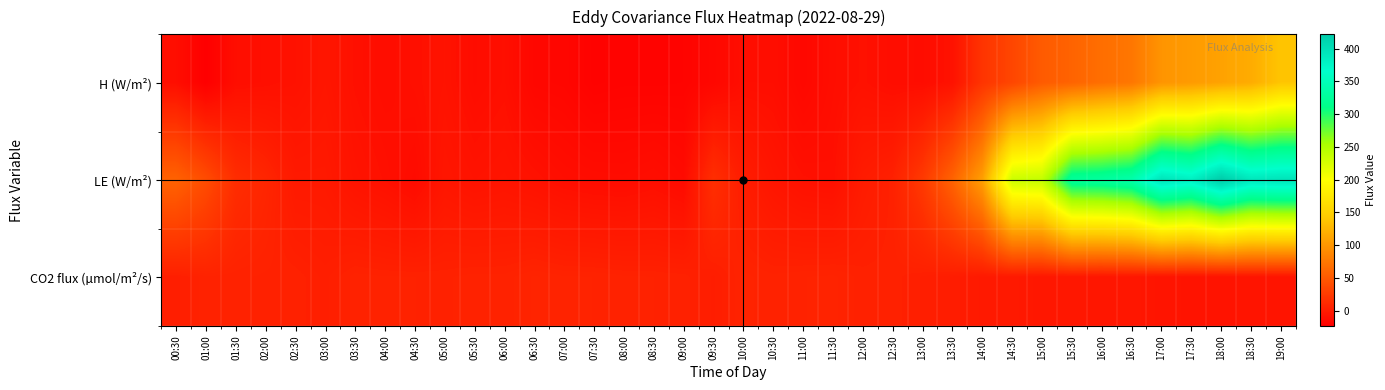

At how many categories does at least one series exceed 268?

8